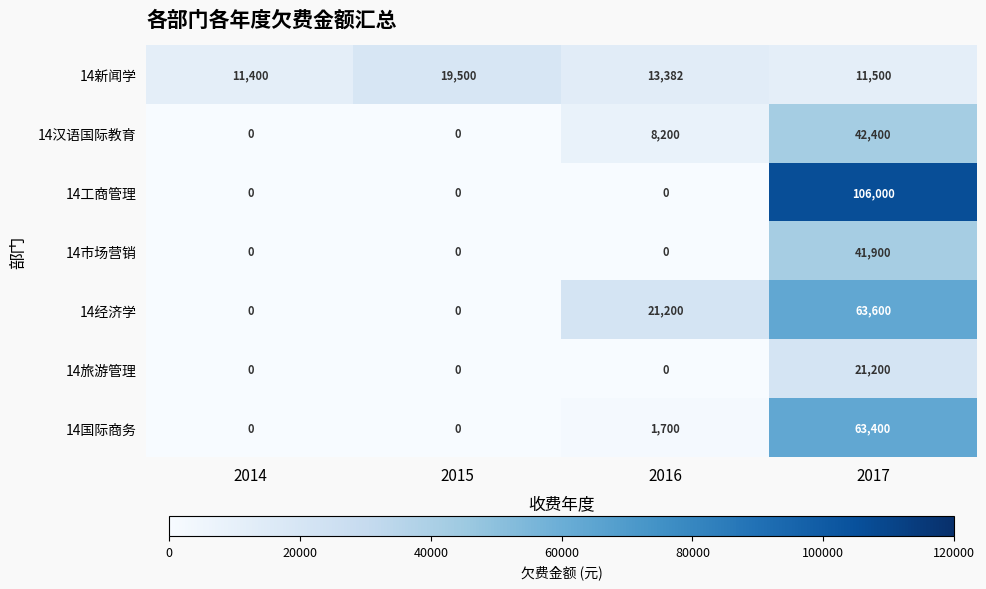

The 14汉语国际教育 series shows 13932 at 2016. True or false?

False